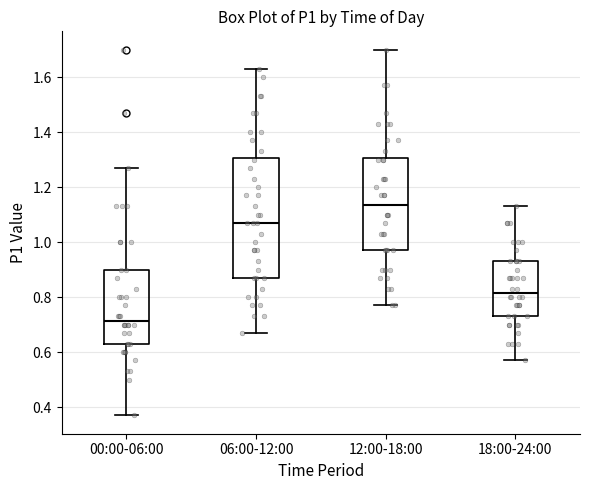

Reading left to right, transcribe this box plot: for each box, give where its median line is, the range the box spans, and where its two whiskers end, as read against the y-axis. The values are not printed on the chart, so give them approximately, as read against the axis.

00:00-06:00: median 0.72, box 0.64 to 0.90, whiskers 0.38 to 1.28
06:00-12:00: median 1.08, box 0.88 to 1.30, whiskers 0.68 to 1.64
12:00-18:00: median 1.14, box 0.98 to 1.30, whiskers 0.78 to 1.70
18:00-24:00: median 0.82, box 0.74 to 0.94, whiskers 0.58 to 1.14